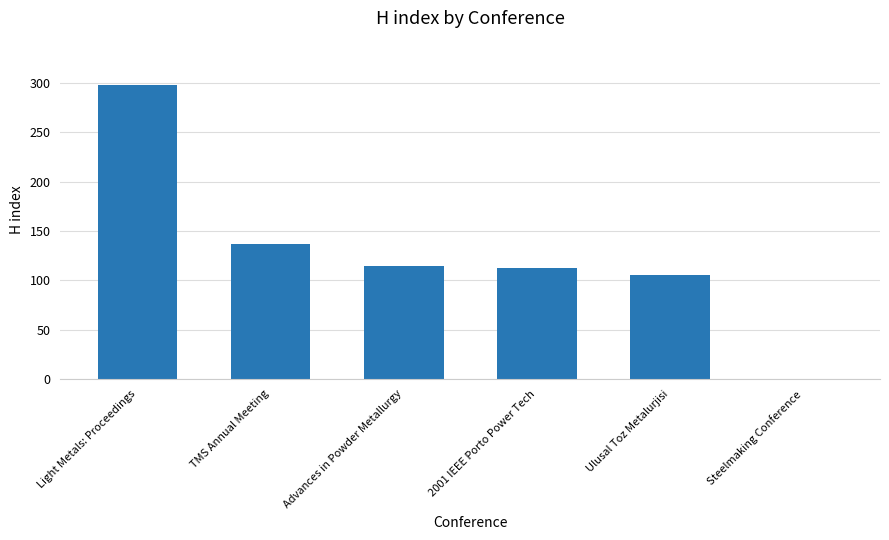

What is the change in value from Advances in Powder Metallurgy to 2001 IEEE Porto Power Tech?

-3